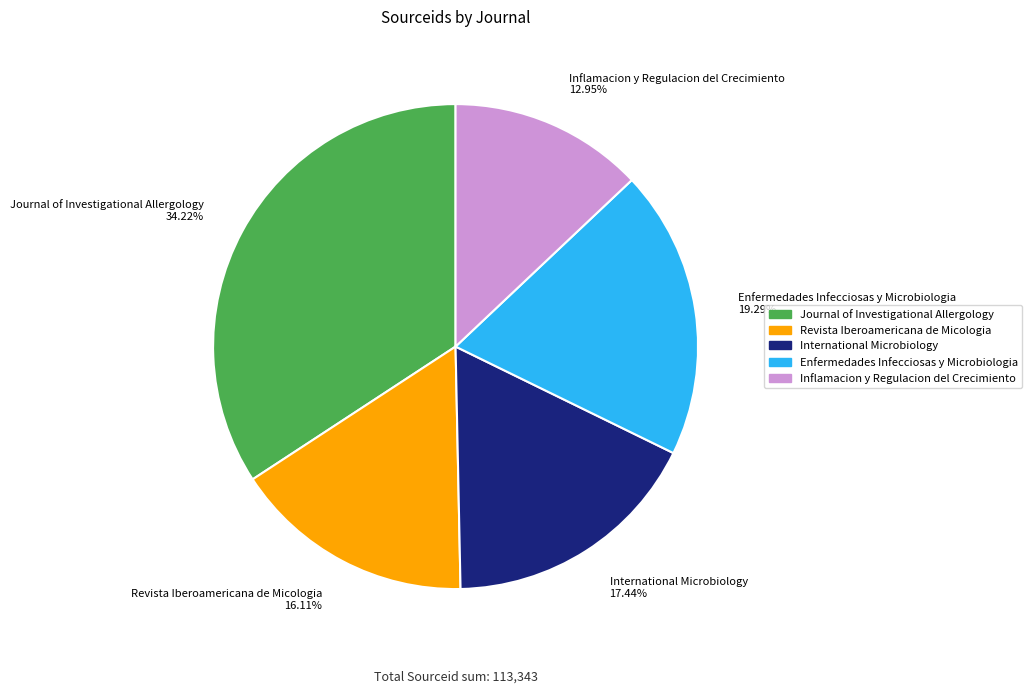

What percentage is the International Microbiology slice, to the nearest percent?

17%